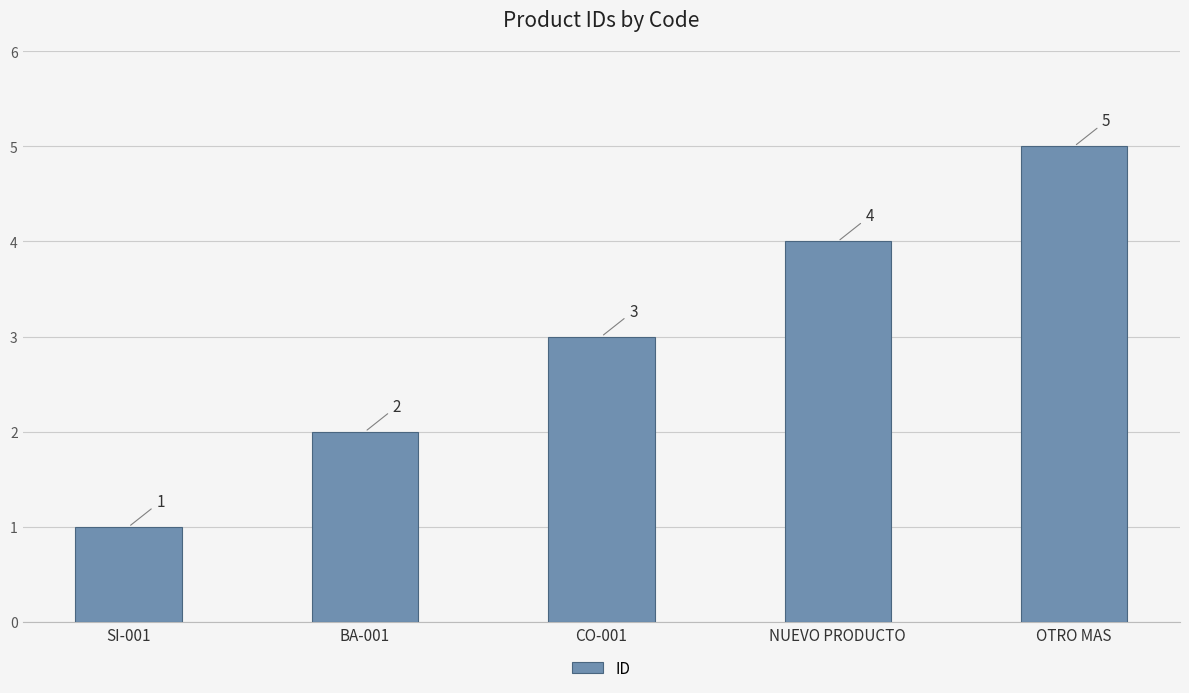

At which label is the value closest to 3?

CO-001